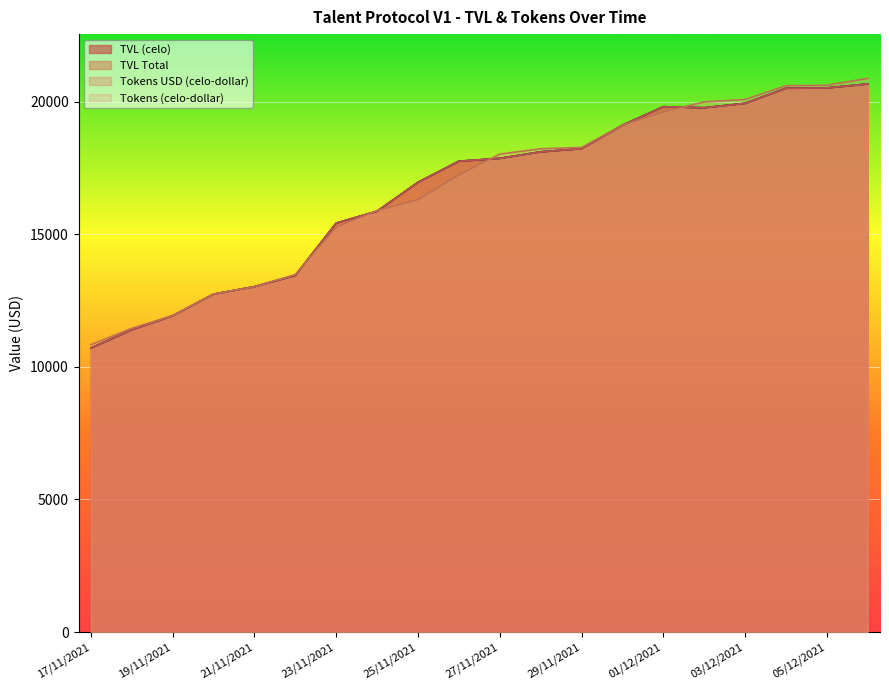

What is the label of the 15th point from the left?

01/12/2021